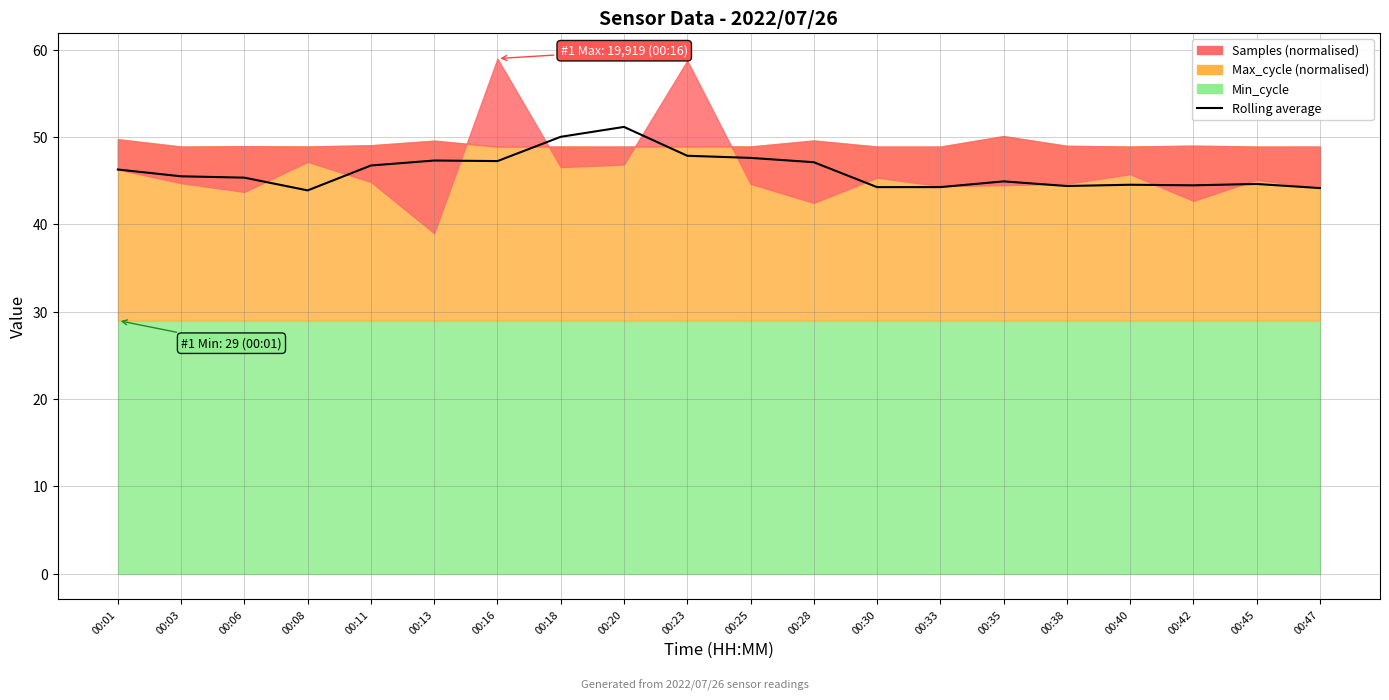

What is the sum of the values at 00:42 and 00:20?

95.7